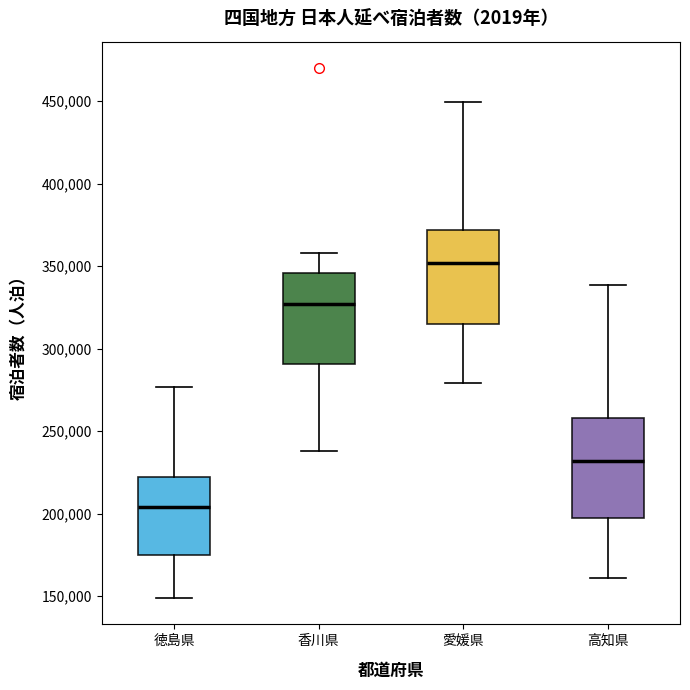

Reading left to right, read every box against the y-axis: the position of its median line, the range the box covers, and the ends of its whiskers. The values are not printed on the chart, so give them approximately, as read against the axis.

徳島県: median 205000, box 175000 to 220000, whiskers 150000 to 275000
香川県: median 325000, box 290000 to 345000, whiskers 240000 to 360000
愛媛県: median 350000, box 315000 to 370000, whiskers 280000 to 450000
高知県: median 230000, box 195000 to 260000, whiskers 160000 to 340000